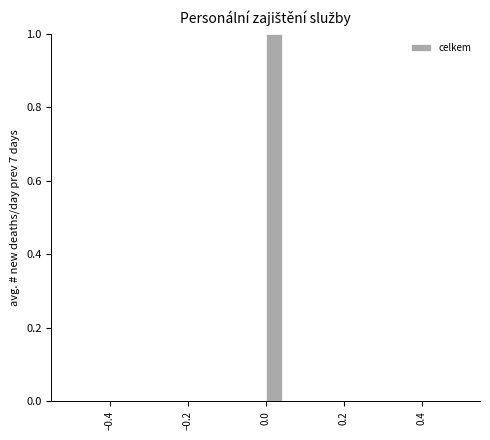

Read against the x-axis, roughly where is the centre of the tallest bar?

0.02